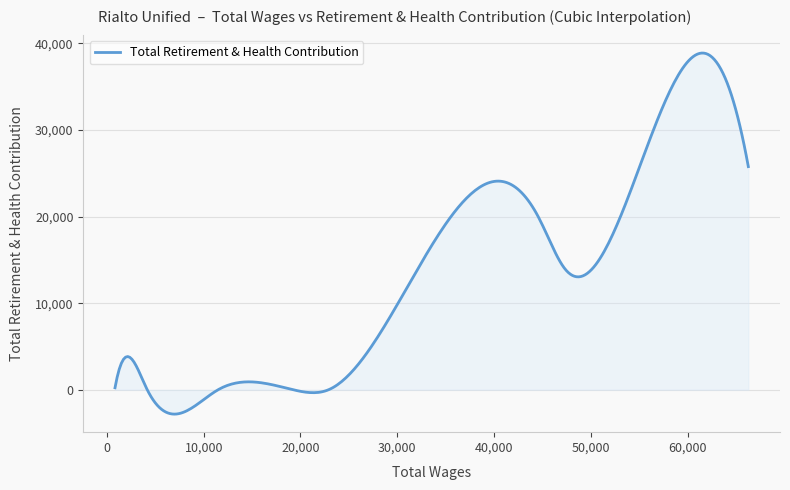

What is the smallest value displayed?

-2810.6